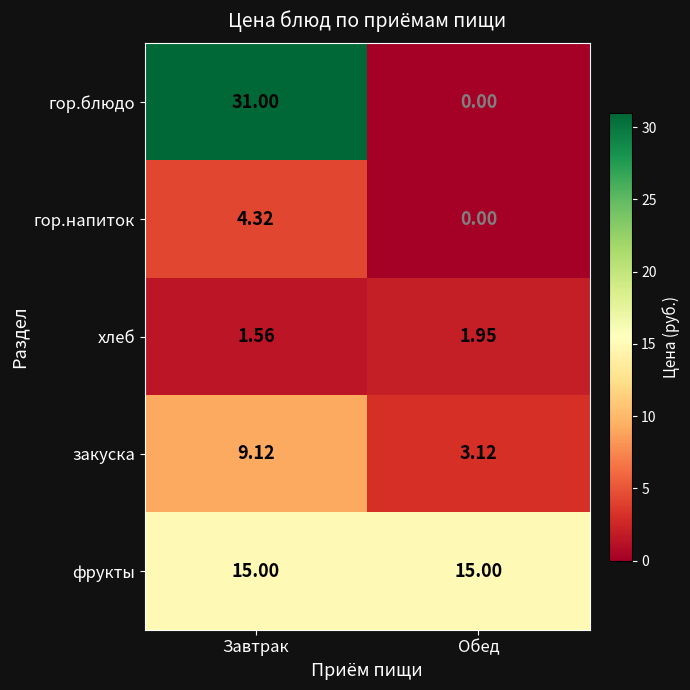

Which label corresponds to the smallest value in the chart?

Обед